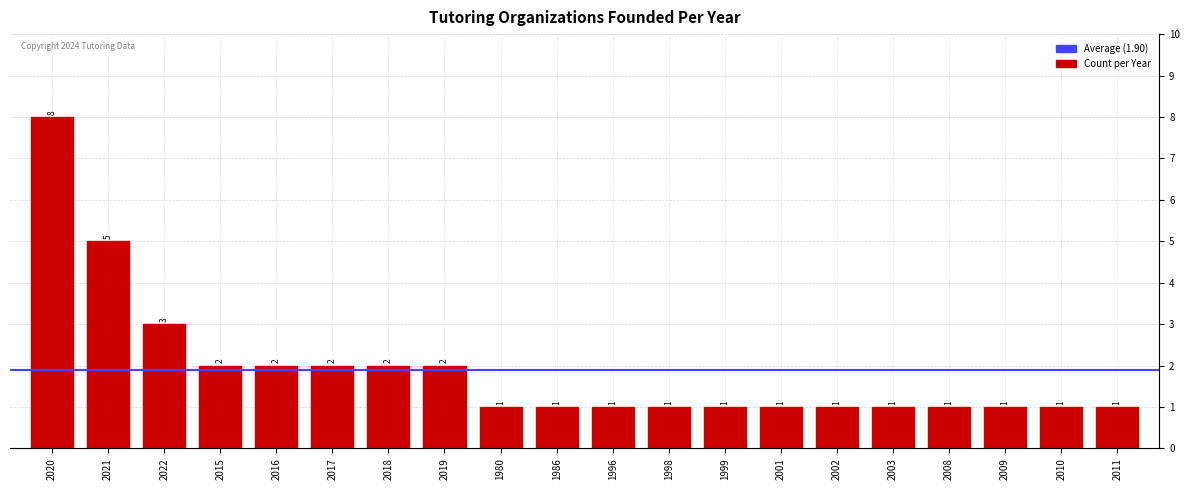

True or false: the data shows 2 at 2011.

False